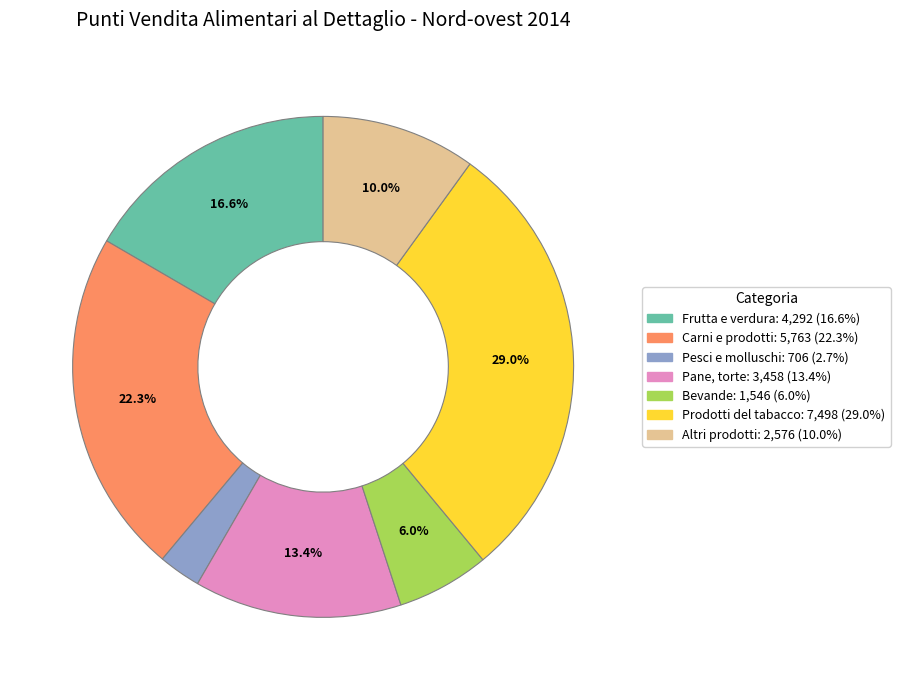

What is the ratio of the value at Frutta e verdura: 4,292 (16.6%) to the value at Prodotti del tabacco: 7,498 (29.0%)?

0.6